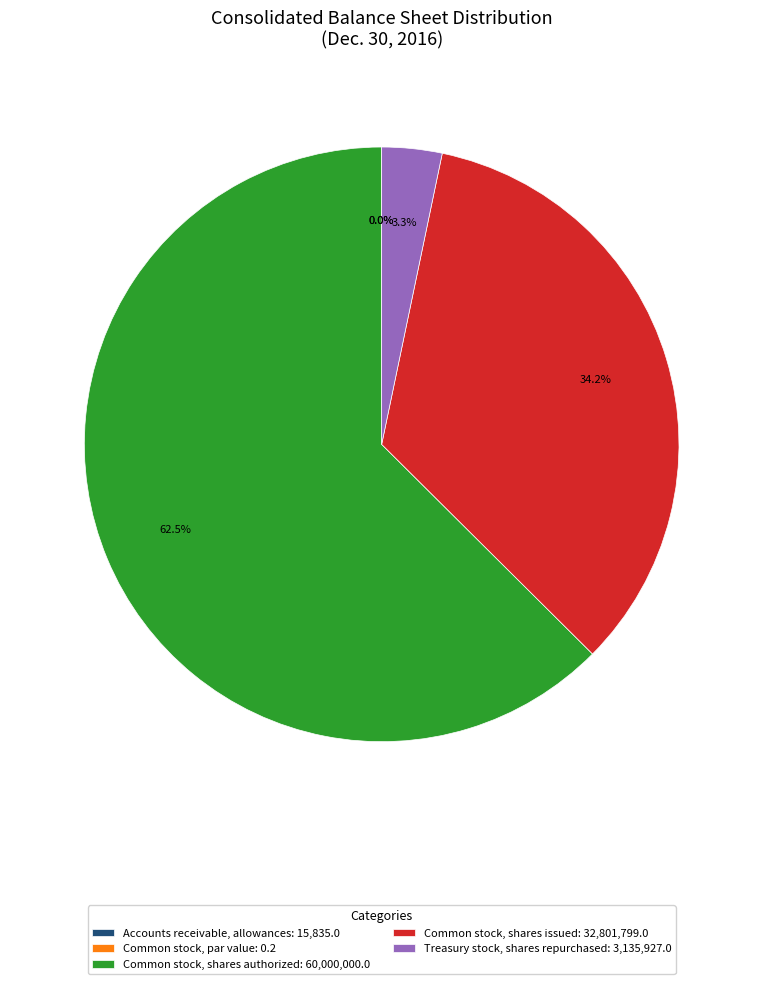

Is there any slice that represents more than half of the pie?

Yes